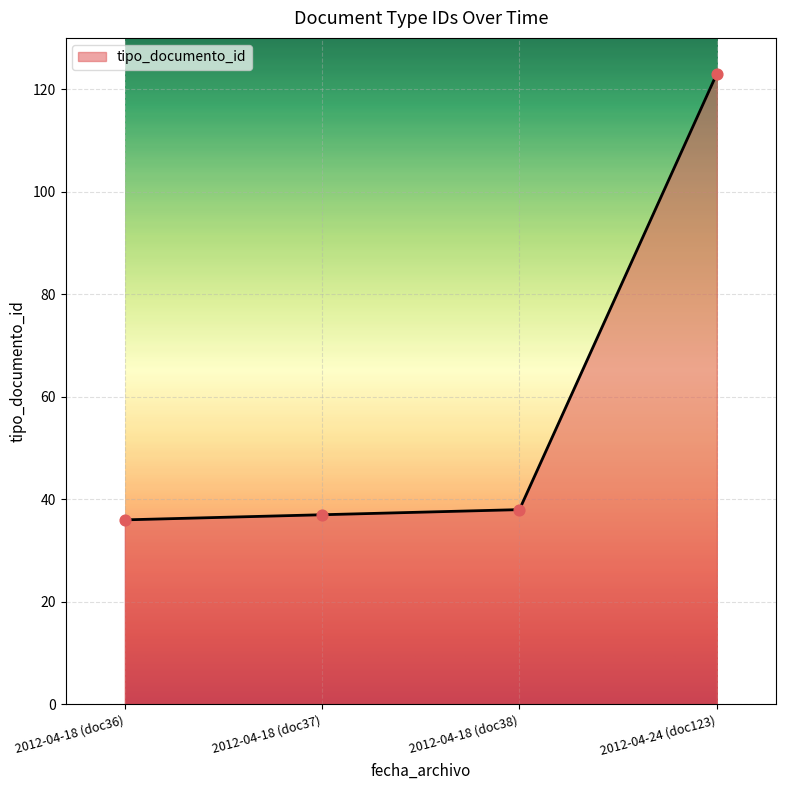

Between 2012-04-18 (doc36) and 2012-04-24 (doc123), which is larger?

2012-04-24 (doc123)